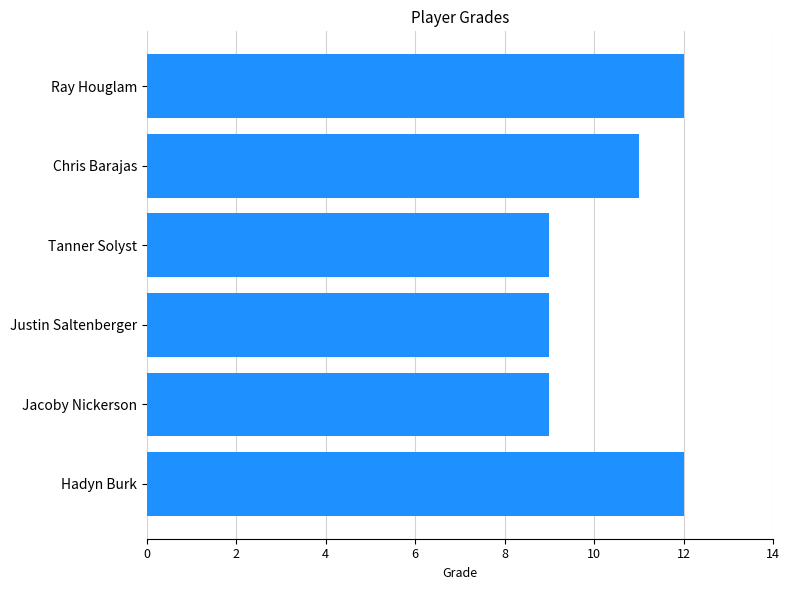

Are the bars grouped side by side (vs. stacked)?

No